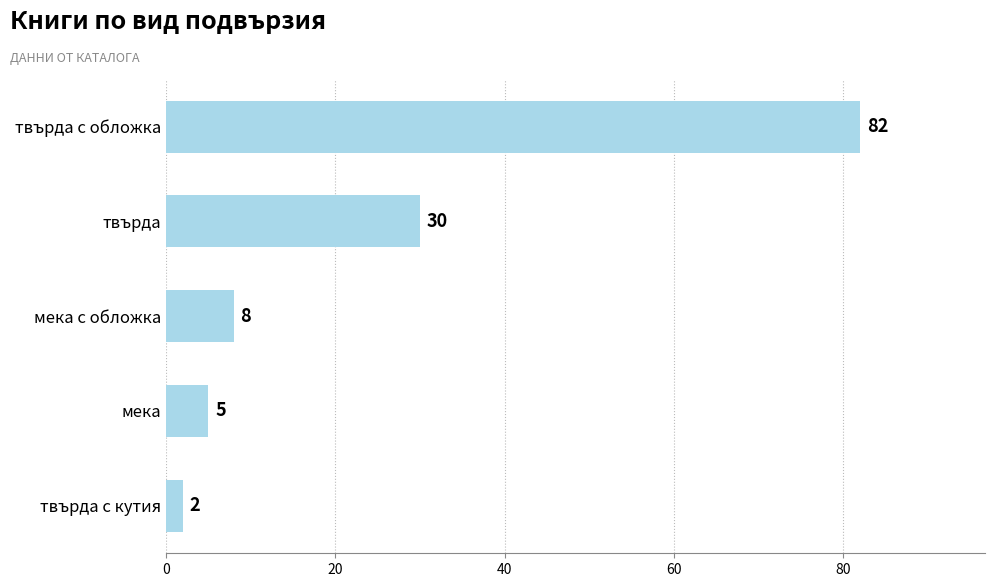

How many data points are less than 8?

2